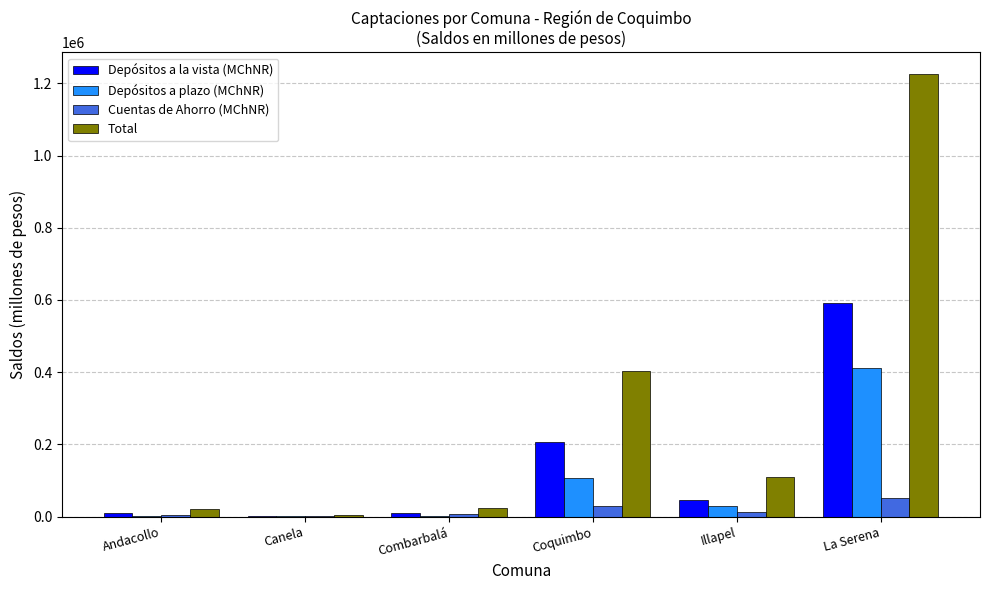

How many distinct data groups are displayed?

4